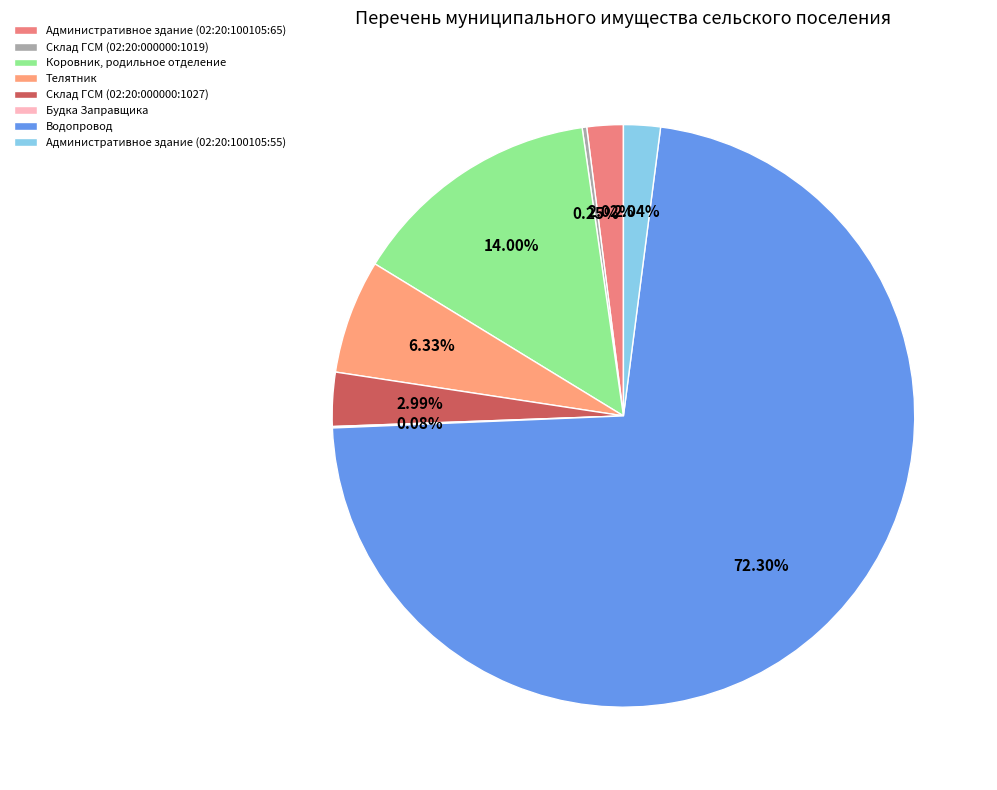

How many segments does this pie chart have?

8